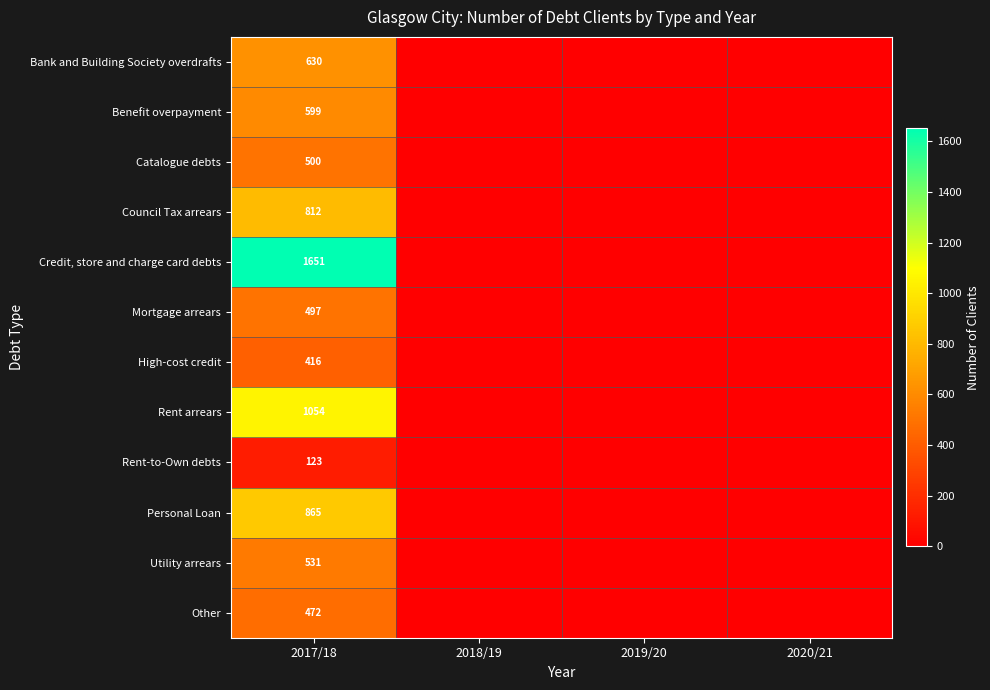

Which has a higher value, 2017/18 or 2018/19?

2017/18